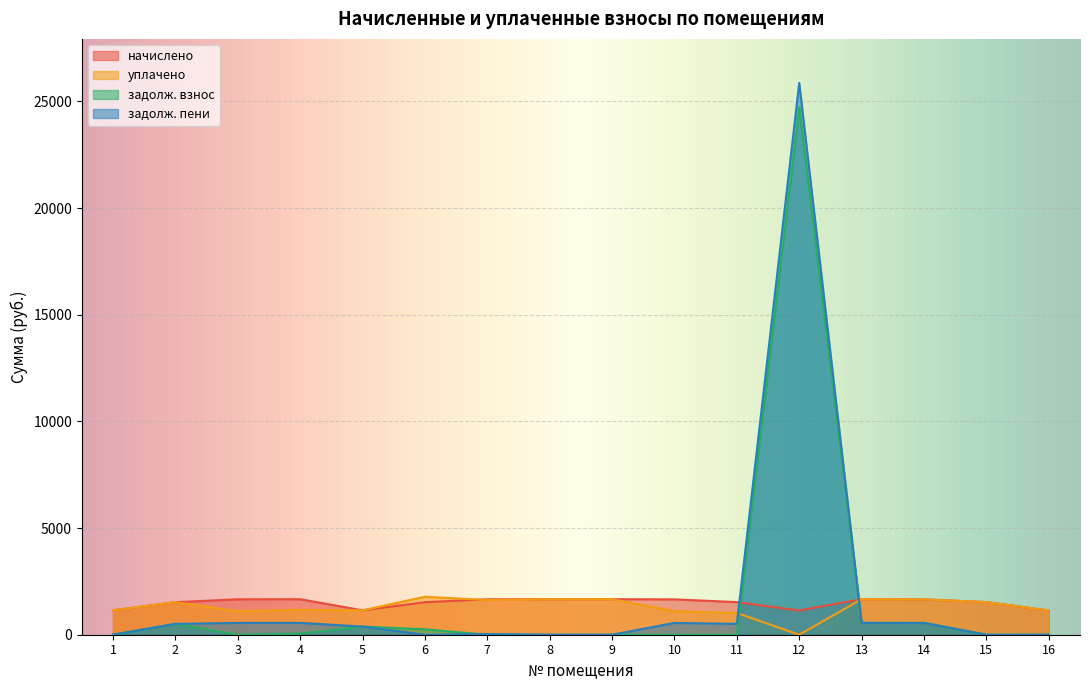

Where is the first local maximum for уплачено?

2